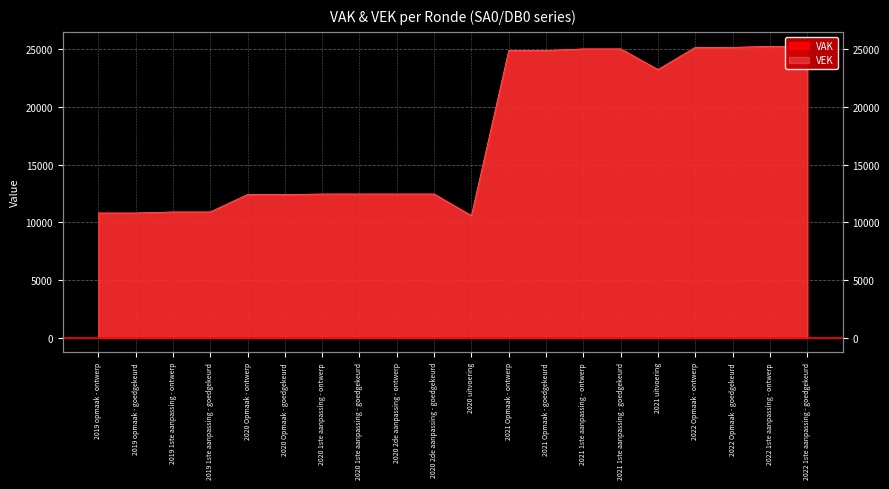

What is the approximate value of VAK at 2022 1ste aanpassing - ontwerp, to the nearest 100?

25300